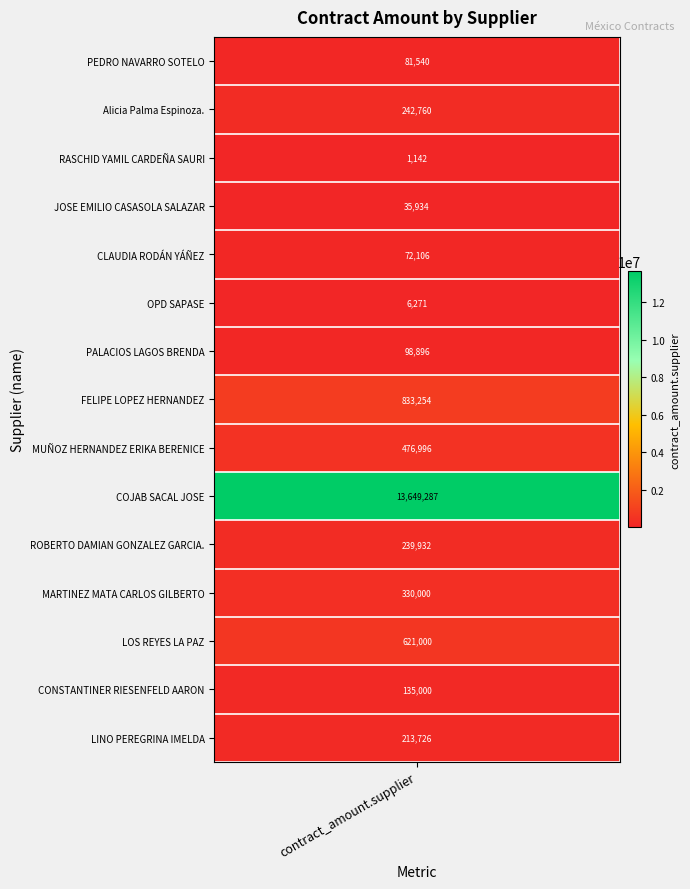

What is the sum of the LINO PEREGRINA IMELDA values at 9 and 0?

213726.0